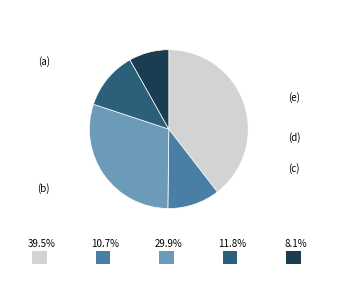

How much of the chart is everything except (a)?

60.5%